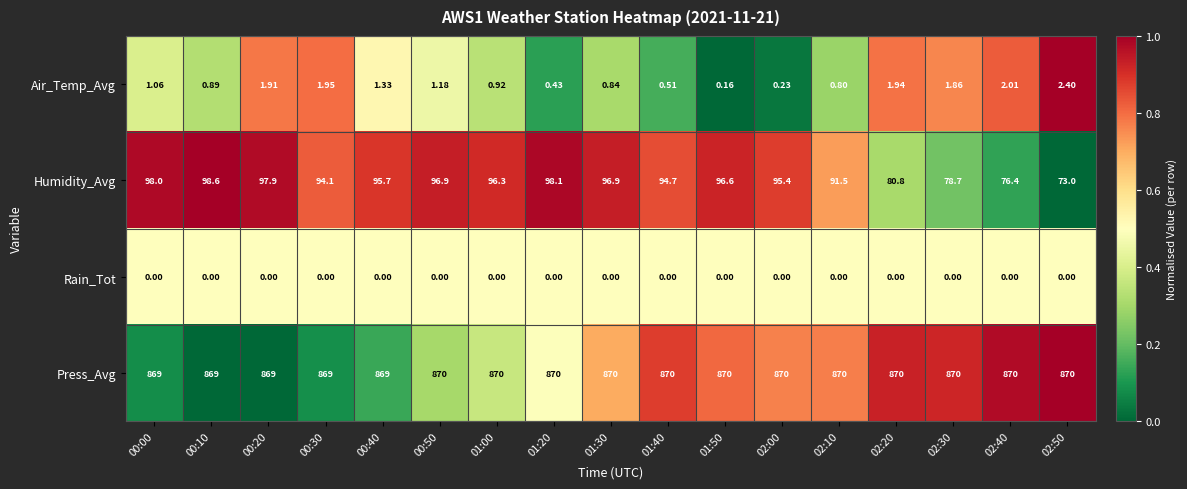

Is the value of Rain_Tot at 01:30 greater than the value of Air_Temp_Avg at 02:20?

No